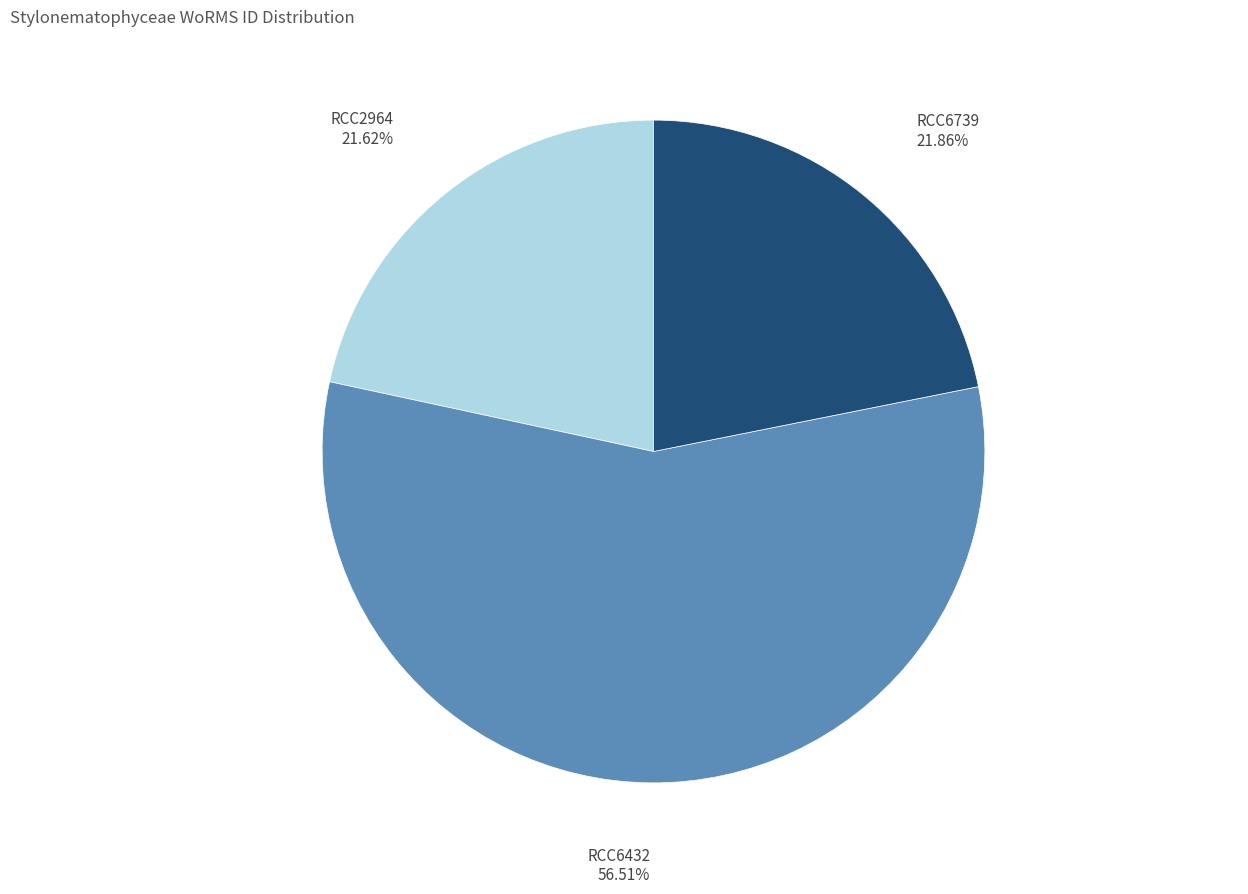

Is there a majority slice in this chart?

Yes